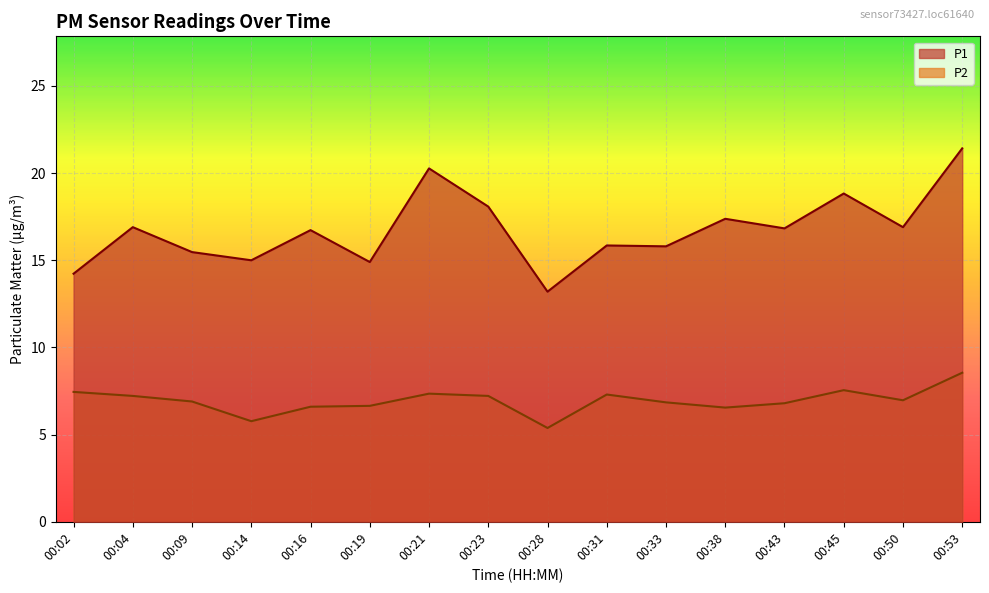

The value of P2 at 00:14 is 5.8. True or false?

True